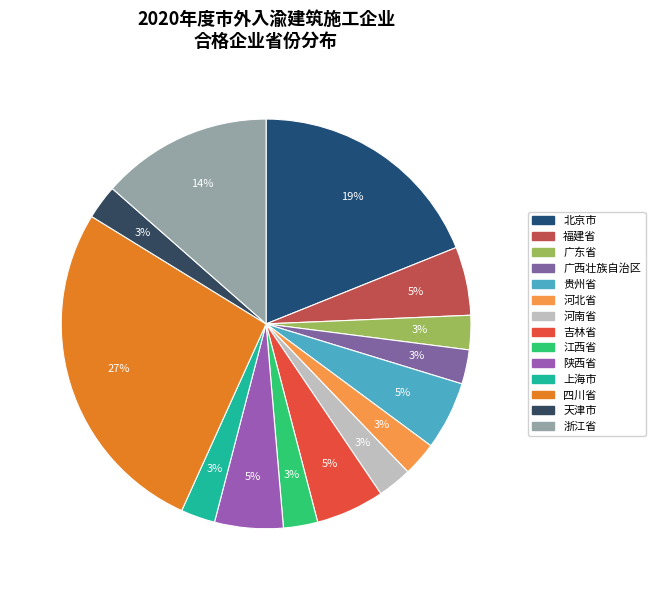

To the nearest percent, what is the difference between the largest and smallest slice percentages?

24%